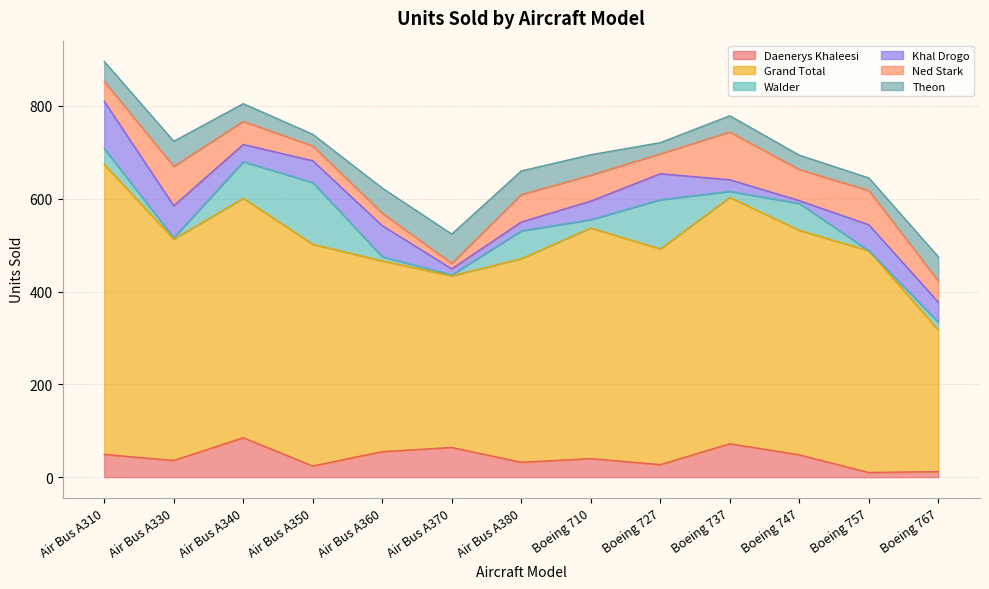

Reading left to right, list all the values displayed in this chart.

Daenerys Khaleesi: Air Bus A310=49	Air Bus A330=36	Air Bus A340=85	Air Bus A350=24	Air Bus A360=55	Air Bus A370=64	Air Bus A380=32	Boeing 710=40	Boeing 727=27	Boeing 737=72	Boeing 747=48	Boeing 757=10	Boeing 767=12
Grand Total: Air Bus A310=625	Air Bus A330=477	Air Bus A340=516	Air Bus A350=478	Air Bus A360=411	Air Bus A370=370	Air Bus A380=439	Boeing 710=497	Boeing 727=465	Boeing 737=531	Boeing 747=484	Boeing 757=478	Boeing 767=305
Walder: Air Bus A310=34	Air Bus A330=3	Air Bus A340=79	Air Bus A350=133	Air Bus A360=9	Air Bus A370=2	Air Bus A380=60	Boeing 710=18	Boeing 727=106	Boeing 737=13	Boeing 747=58	Boeing 757=0	Boeing 767=17
Khal Drogo: Air Bus A310=102	Air Bus A330=69	Air Bus A340=37	Air Bus A350=47	Air Bus A360=67	Air Bus A370=13	Air Bus A380=19	Boeing 710=40	Boeing 727=56	Boeing 737=25	Boeing 747=6	Boeing 757=56	Boeing 767=43
Ned Stark: Air Bus A310=43	Air Bus A330=85	Air Bus A340=50	Air Bus A350=32	Air Bus A360=27	Air Bus A370=12	Air Bus A380=59	Boeing 710=56	Boeing 727=43	Boeing 737=103	Boeing 747=67	Boeing 757=74	Boeing 767=46
Theon: Air Bus A310=43	Air Bus A330=54	Air Bus A340=38	Air Bus A350=25	Air Bus A360=54	Air Bus A370=63	Air Bus A380=51	Boeing 710=44	Boeing 727=24	Boeing 737=35	Boeing 747=31	Boeing 757=27	Boeing 767=52